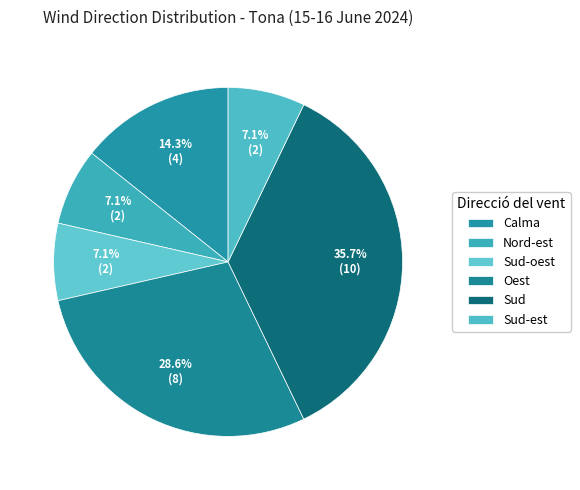

True or false: Sud-oest accounts for 1% of the total.

False